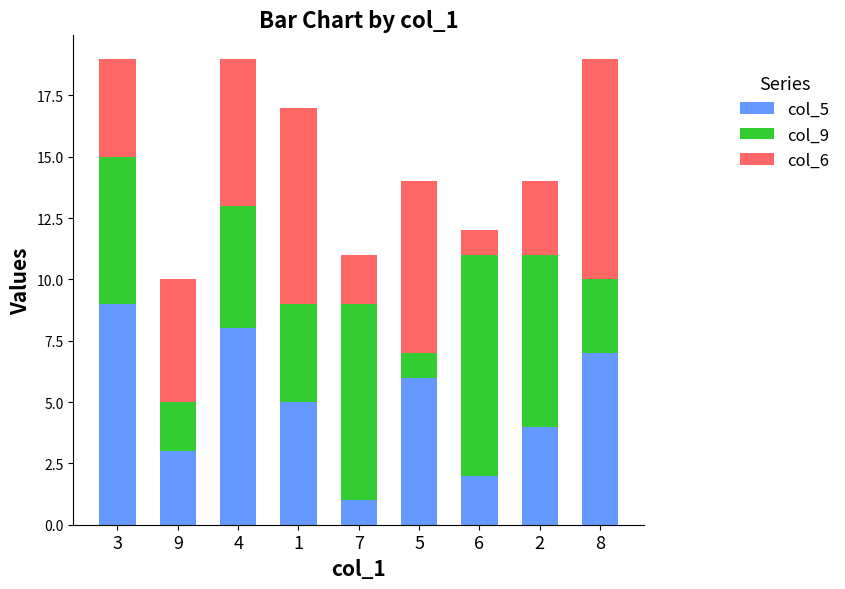

Is it true that col_5 equals 9 at 3?

True